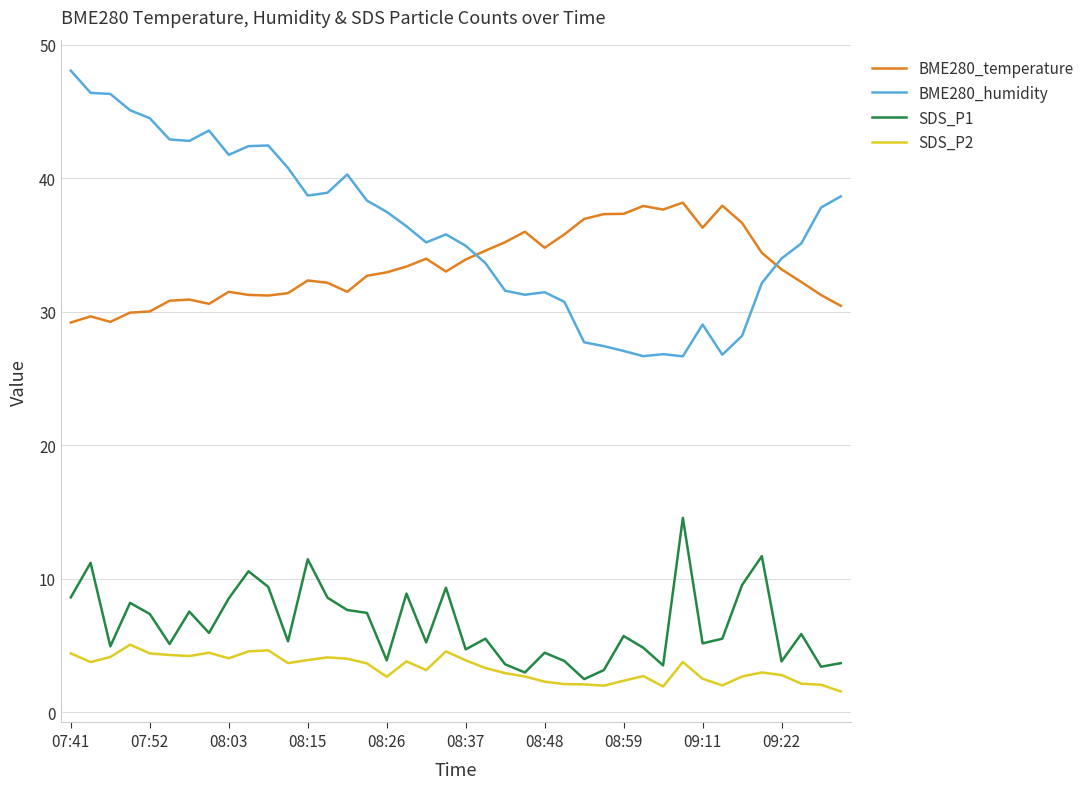

What is the minimum value for SDS_P2?

1.6